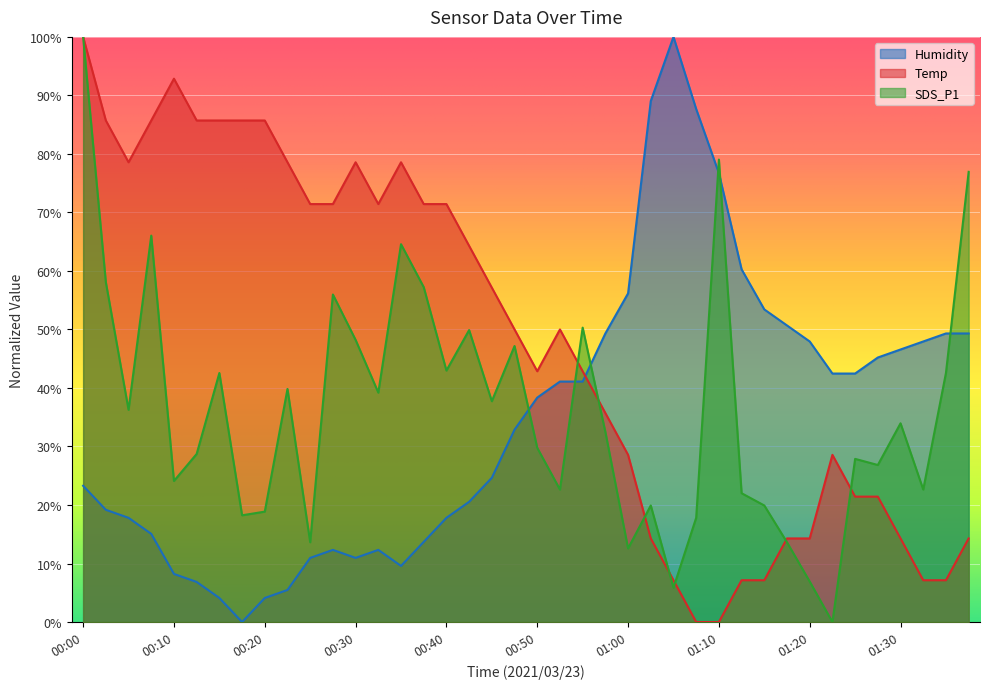

What are all the series names shown in the legend?

Humidity, Temp, SDS_P1